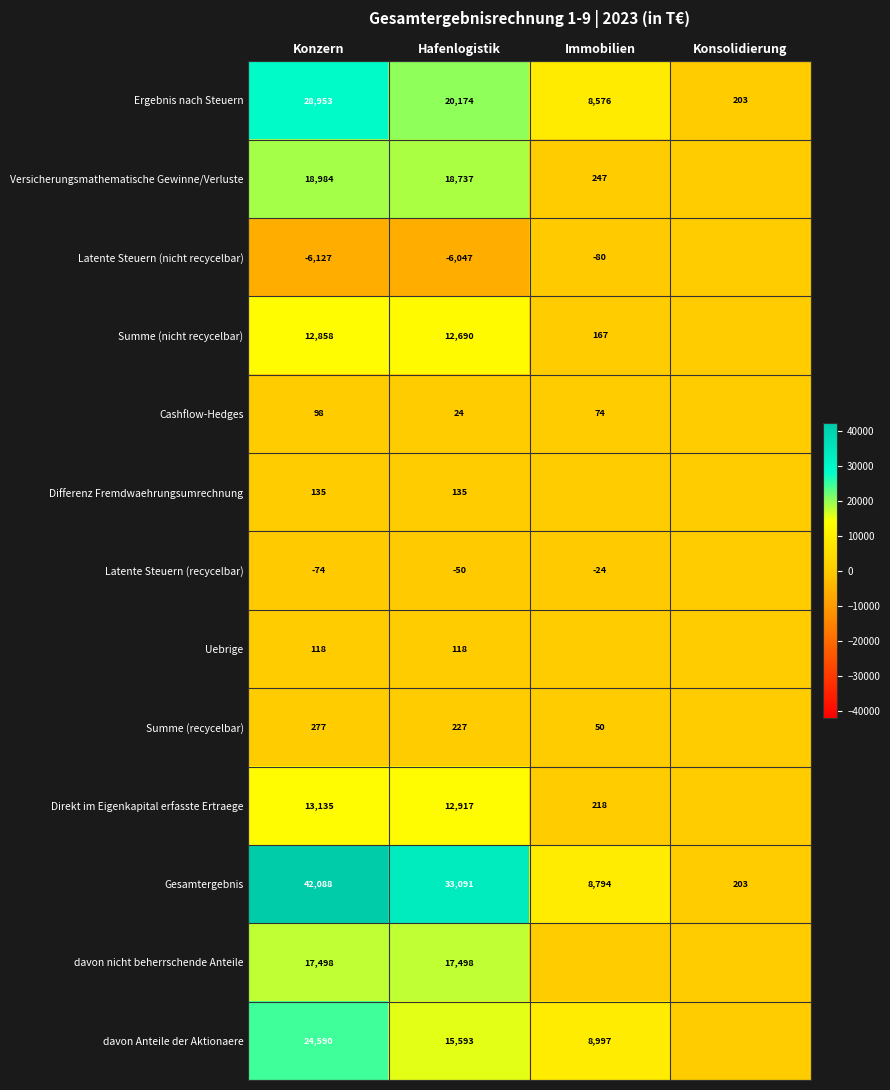

What is the difference between the highest and lowest values at Immobilien?

9077